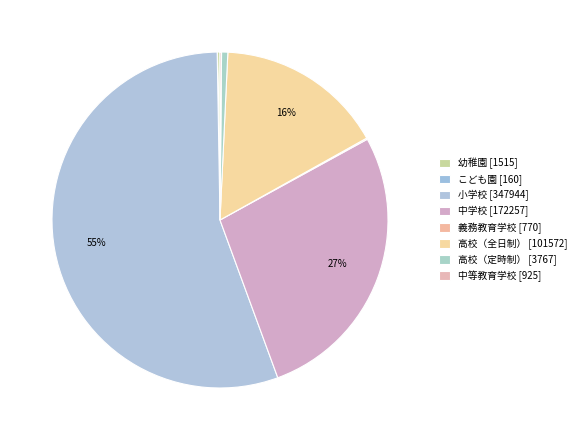

To the nearest percent, what is the average slice percentage?

12%